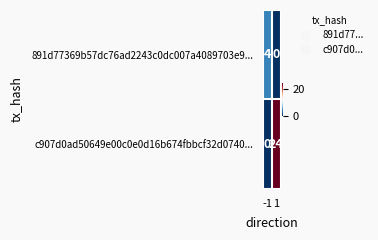

What is the difference between the c907d0ad50649e00c0e0d16b674fbbcf32d0740... values at 1 and -1?

24